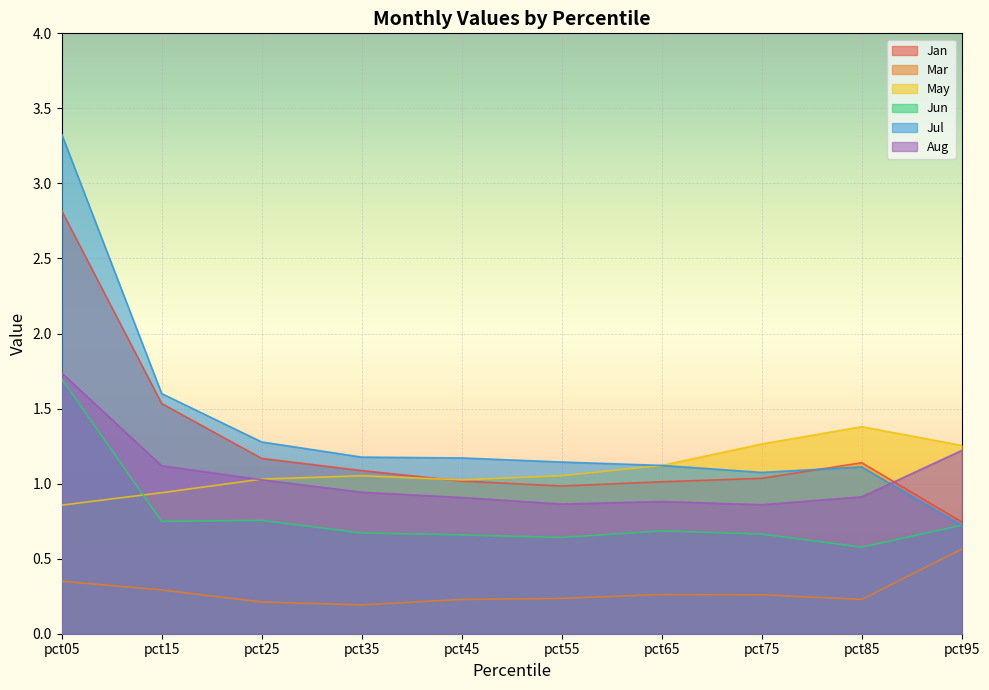

How many lines are shown in the chart?

6